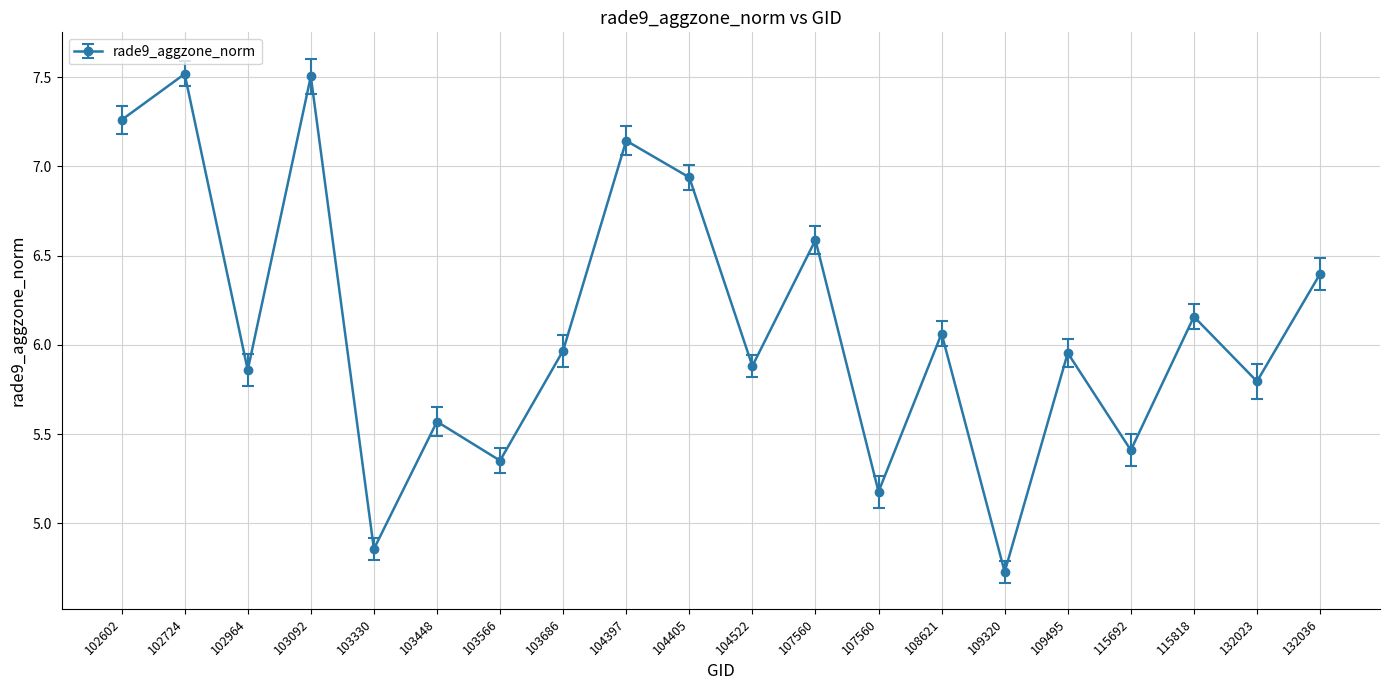

How many data points are above 5?

18